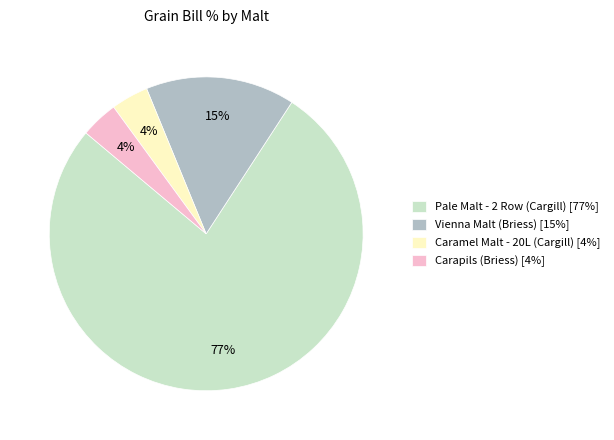

The Vienna Malt (Briess) slice represents 23% of the pie. True or false?

False